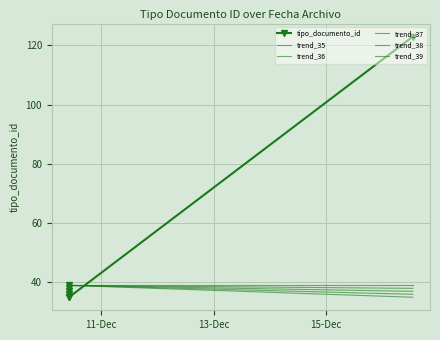

Which has a higher value, 2014-12-10 10:14:39 or 2014-12-10 10:14:39?

2014-12-10 10:14:39